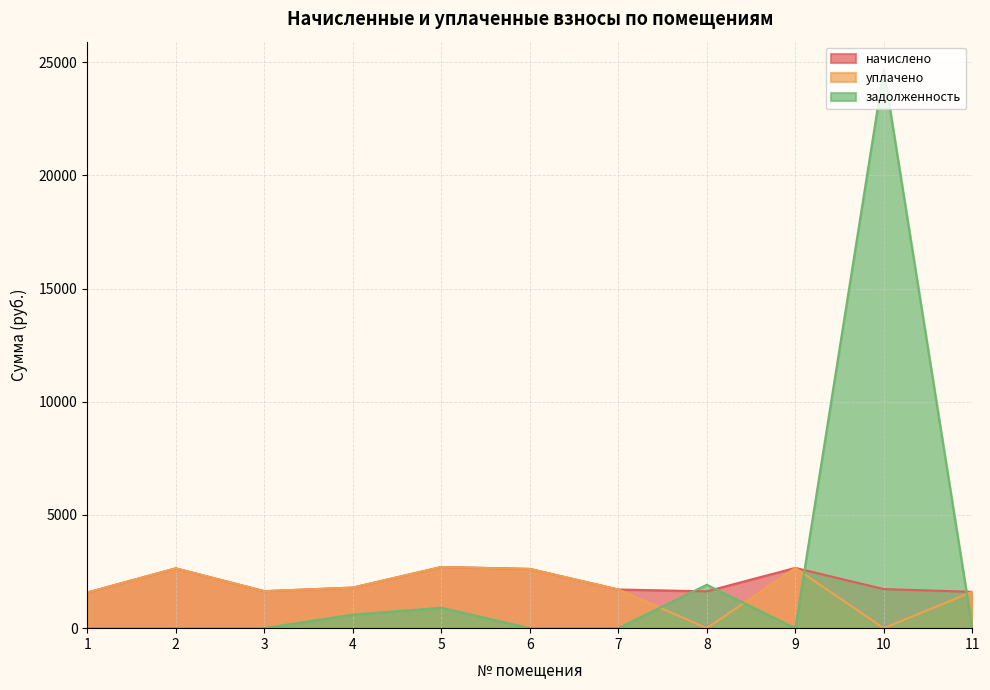

True or false: задолженность has a value of 346.3 at 5.

False